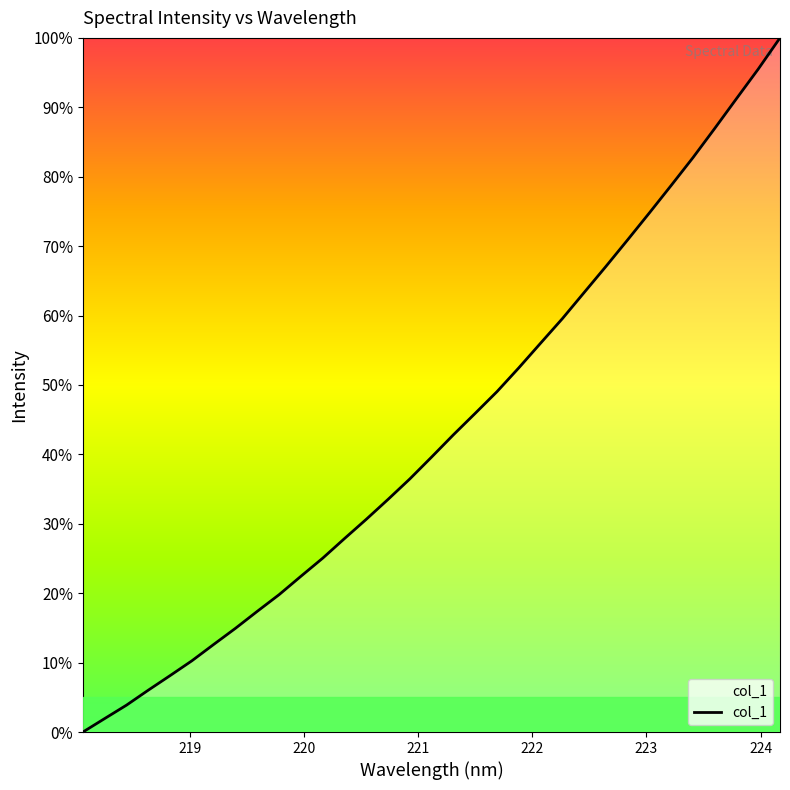

Does the chart display data point markers on the line(s)?

No